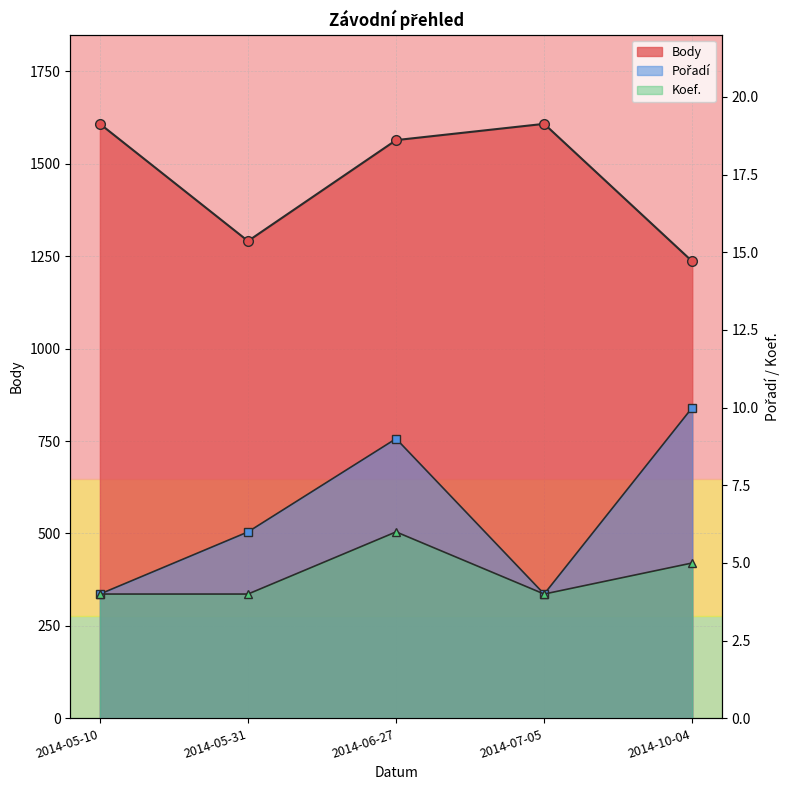

What is the average value of the Body series?

1461